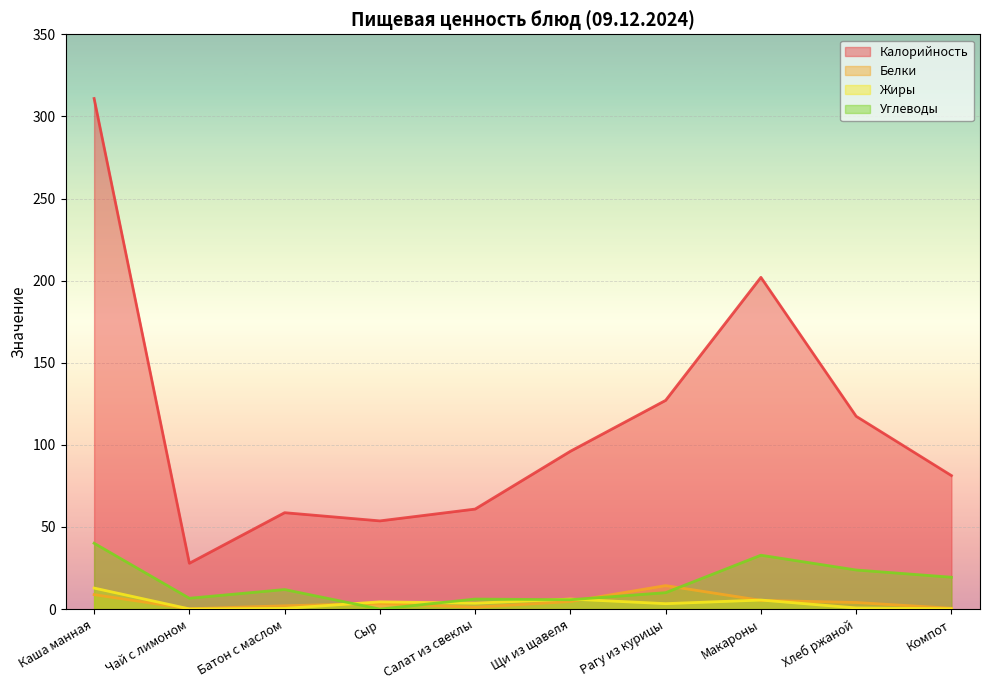

True or false: Калорийность and Белки cross at least once.

False